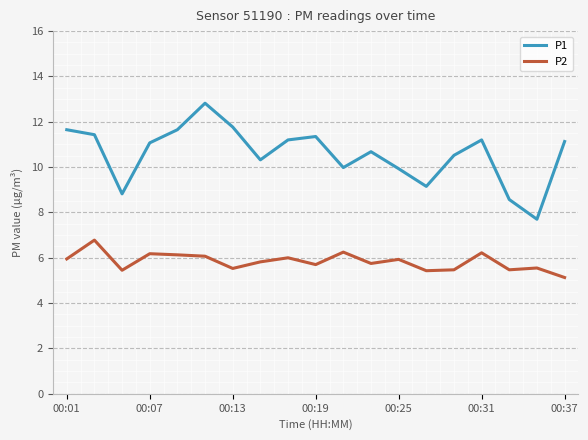

Which series has the widest spread of values?

P1